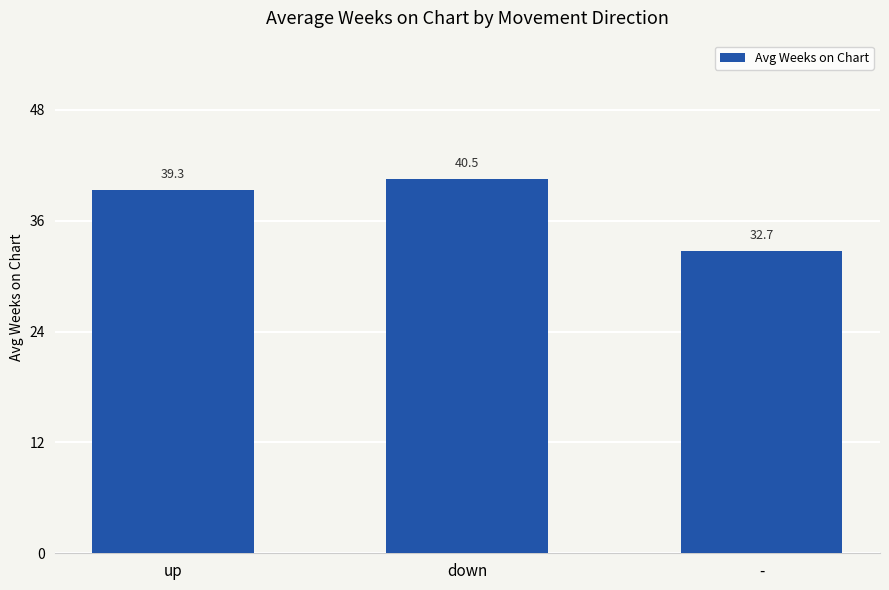

How many categories are shown in the chart?

3